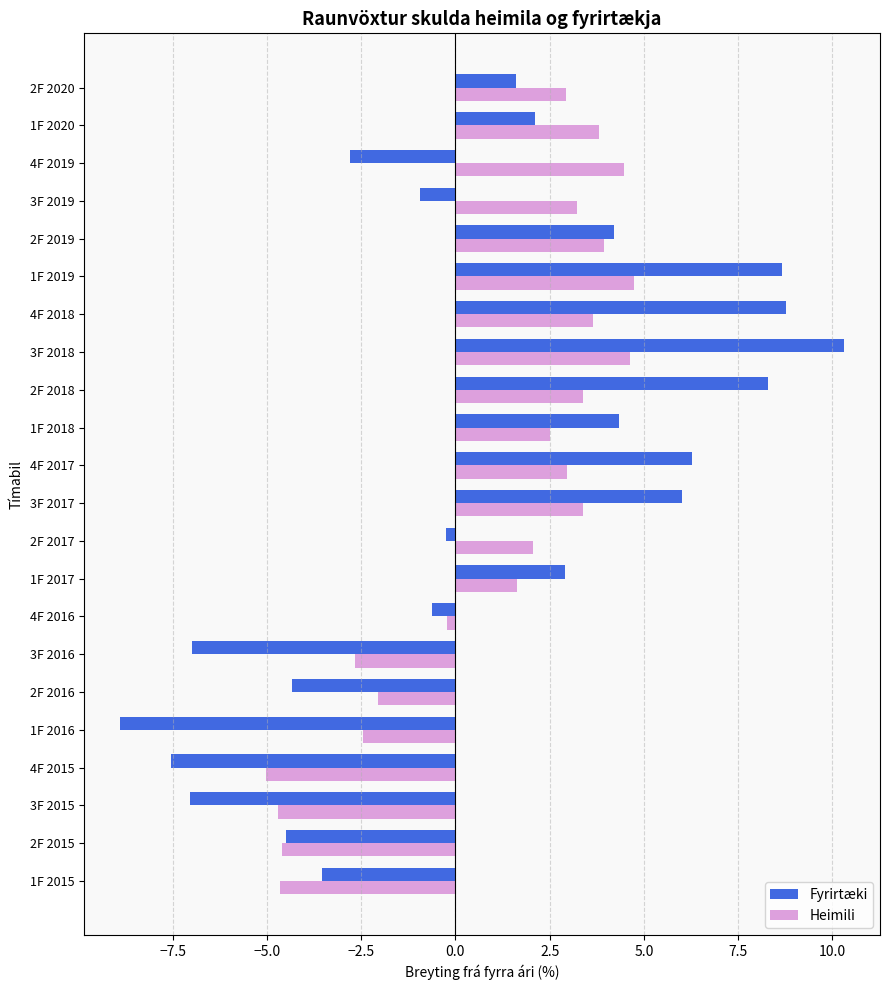

Which series has the largest range (max minus min)?

Fyrirtæki